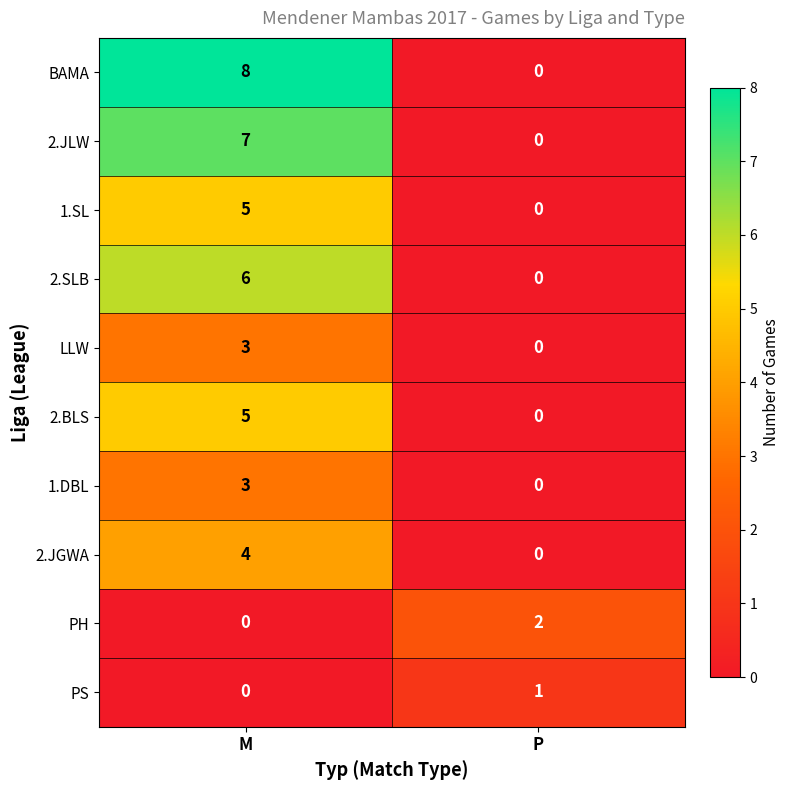

The 2.JLW series shows 4 at P. True or false?

False